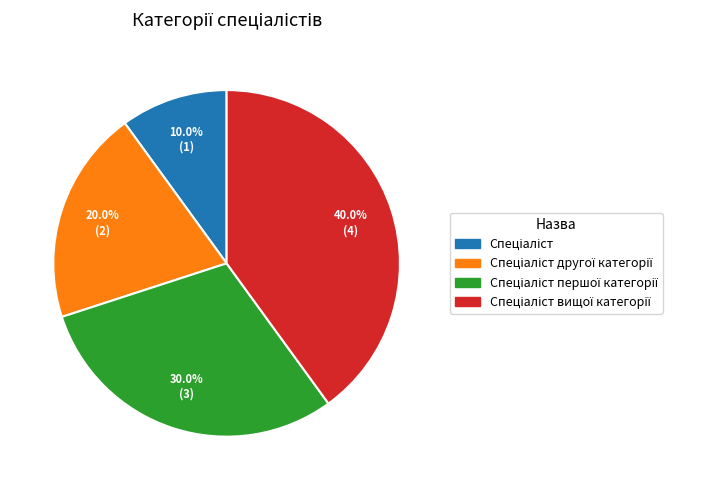

Does any single category account for the majority?

No